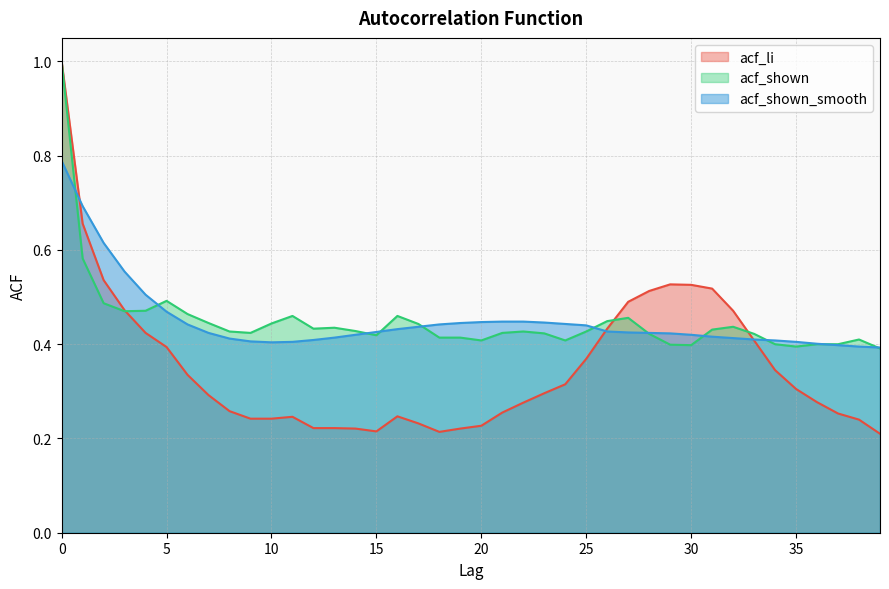

How many acf_li values are between 0 and 1?

40